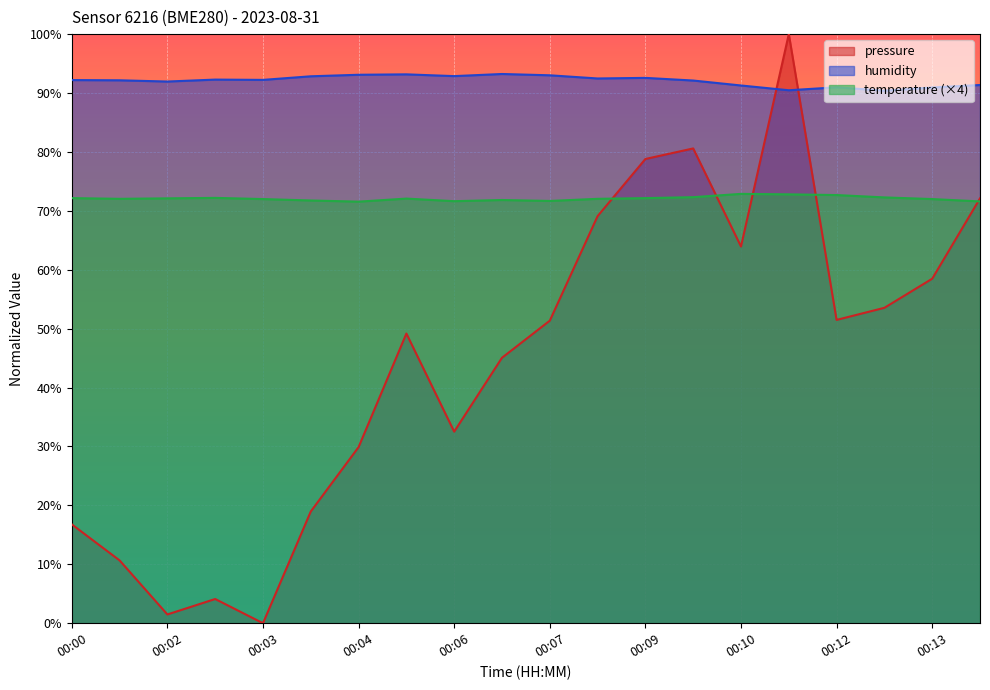

At how many categories does at least one series exceed 37?

20